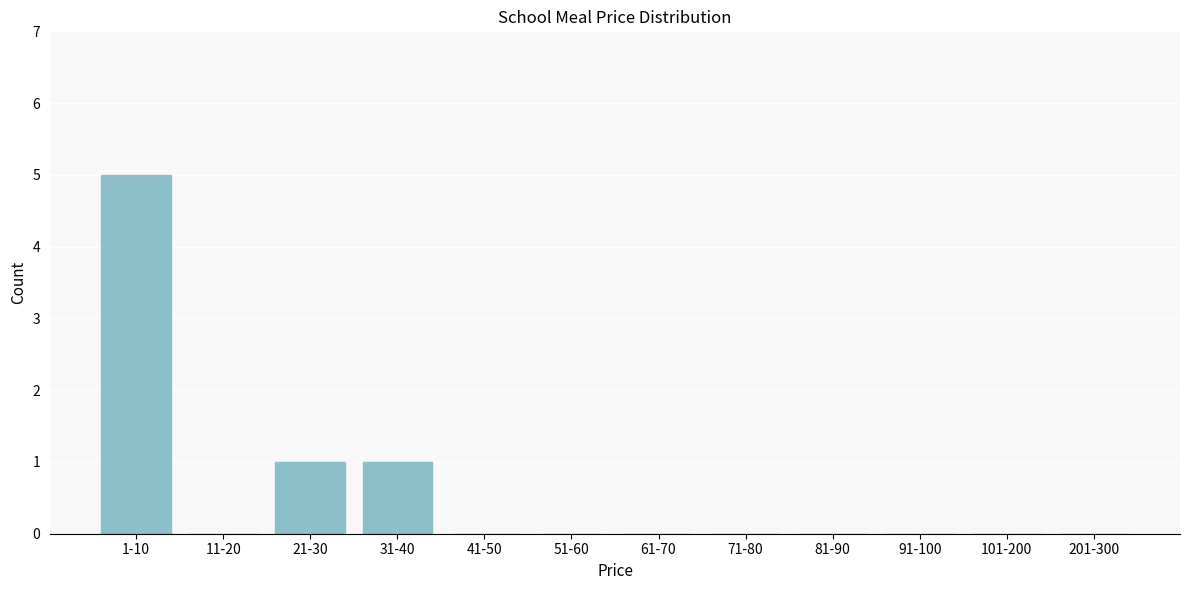

Reading right to left, transcribe all the data shown in this chart.

201-300=0	101-200=0	91-100=0	81-90=0	71-80=0	61-70=0	51-60=0	41-50=0	31-40=1	21-30=1	11-20=0	1-10=5